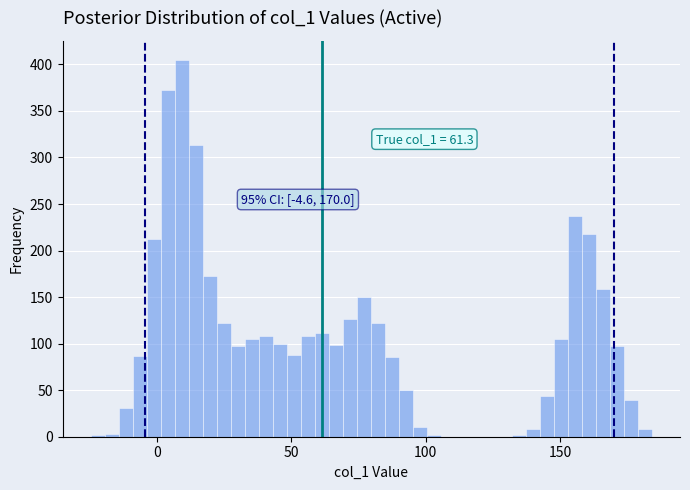

Read against the x-axis, roughly where is the centre of the tallest bar?

10